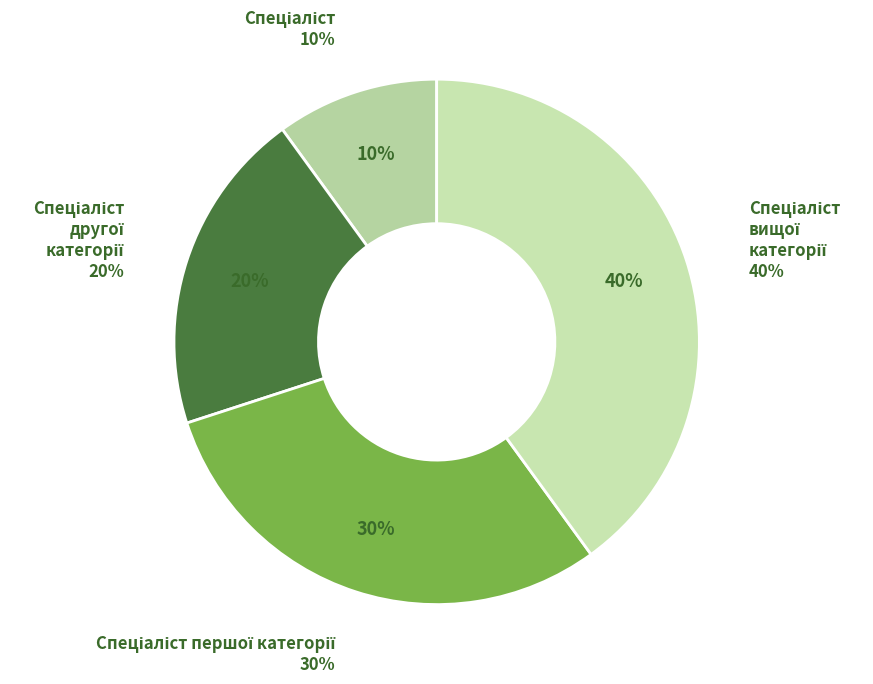

To the nearest percent, what percentage of the pie is Спеціаліст другої категорії?

20%